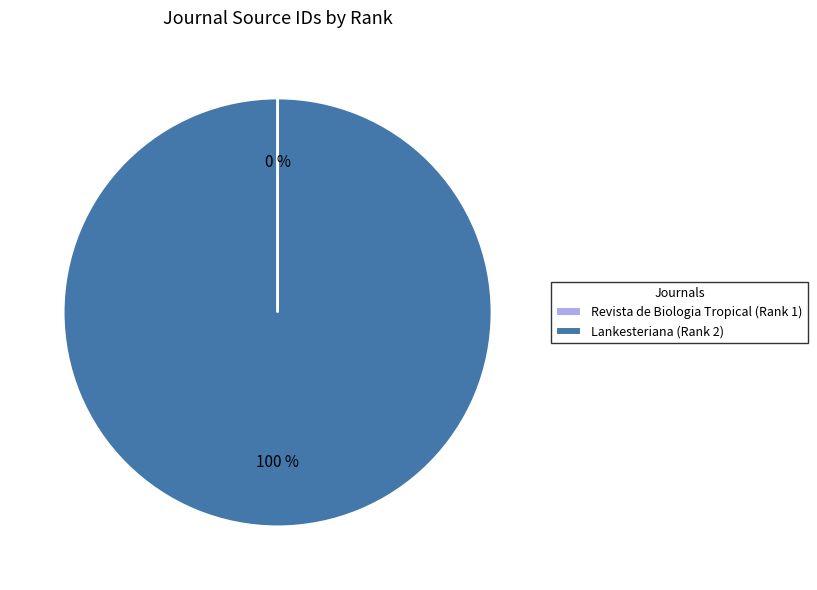

Does any single category account for the majority?

Yes